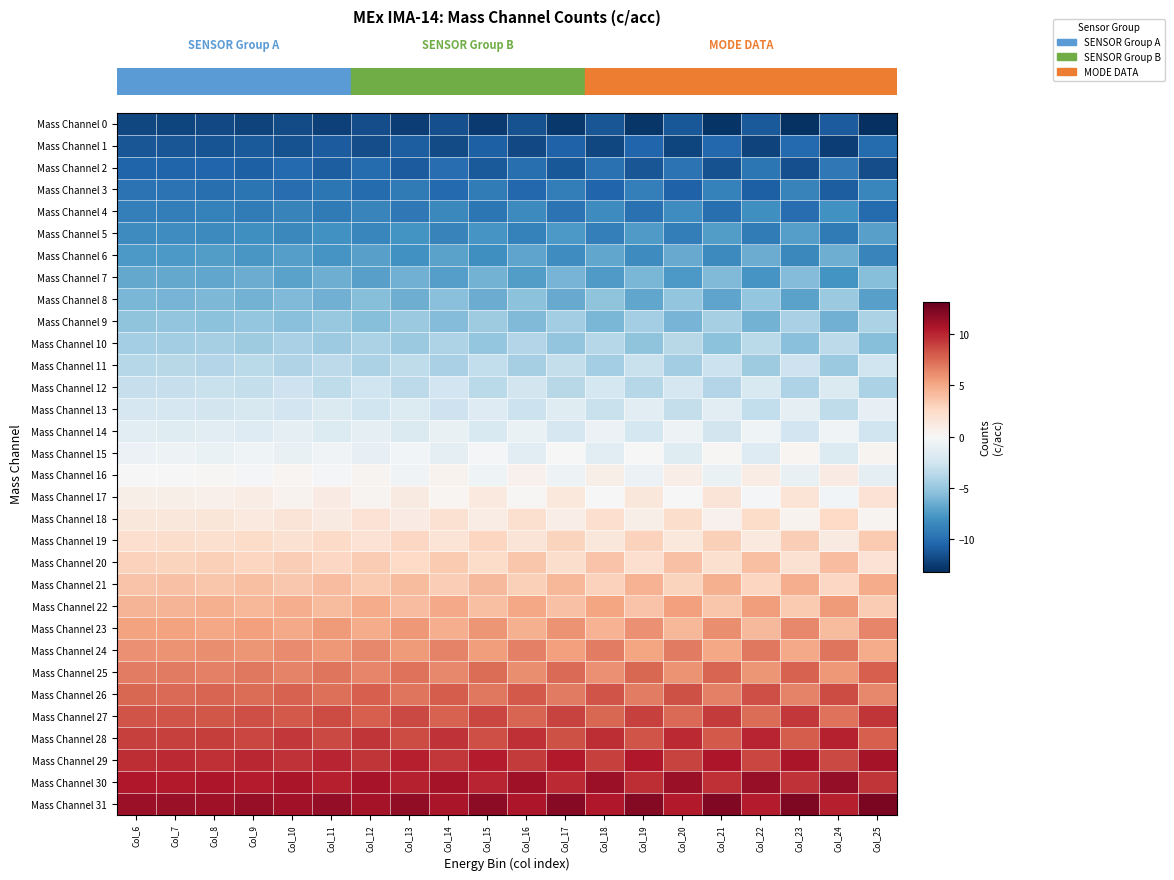

List the series in order of their peak value, lowest first.

Mass Channel 0, Mass Channel 1, Mass Channel 2, Mass Channel 3, Mass Channel 4, Mass Channel 5, Mass Channel 6, Mass Channel 7, Mass Channel 8, Mass Channel 9, Mass Channel 10, Mass Channel 11, Mass Channel 12, Mass Channel 13, Mass Channel 14, Mass Channel 15, Mass Channel 16, Mass Channel 17, Mass Channel 18, Mass Channel 19, Mass Channel 20, Mass Channel 21, Mass Channel 22, Mass Channel 23, Mass Channel 24, Mass Channel 25, Mass Channel 26, Mass Channel 27, Mass Channel 28, Mass Channel 29, Mass Channel 30, Mass Channel 31